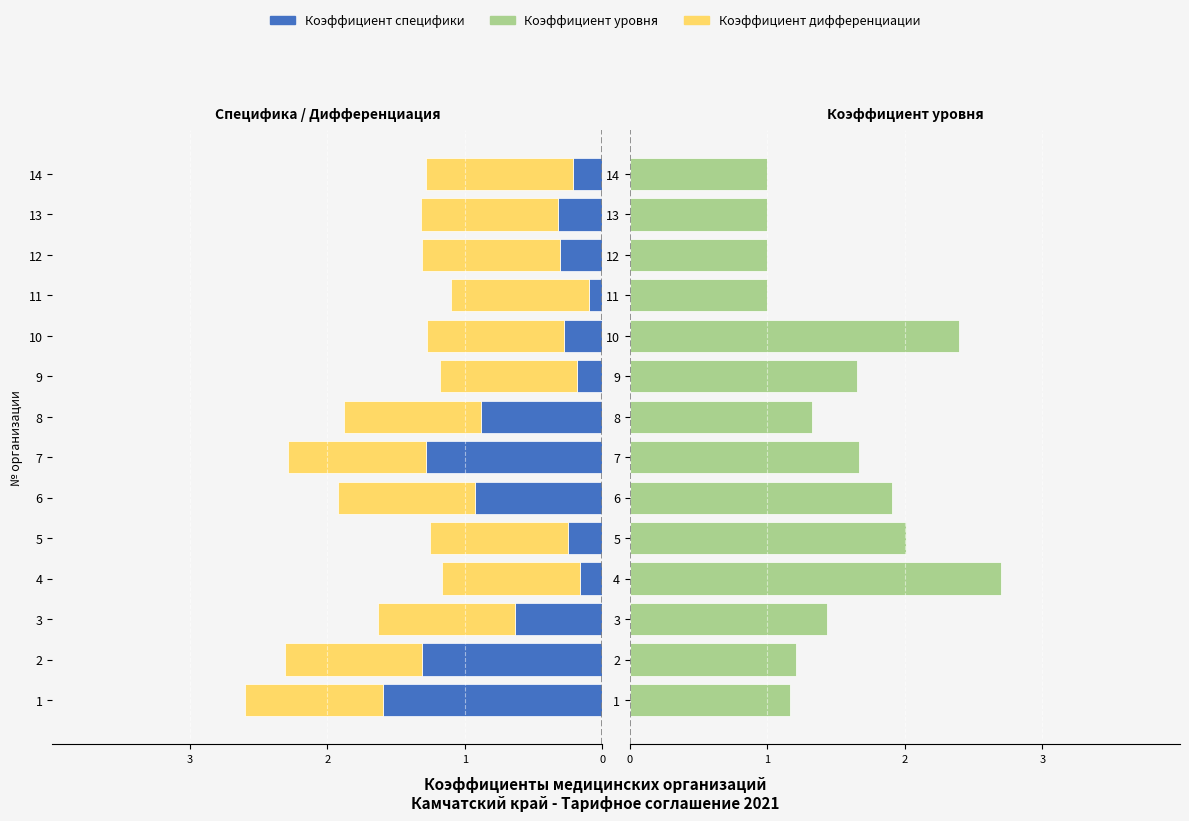

Rank the series at 4 from lowest to highest value.

Коэффициент дифференциации, Коэффициент специфики, Коэффициент уровня